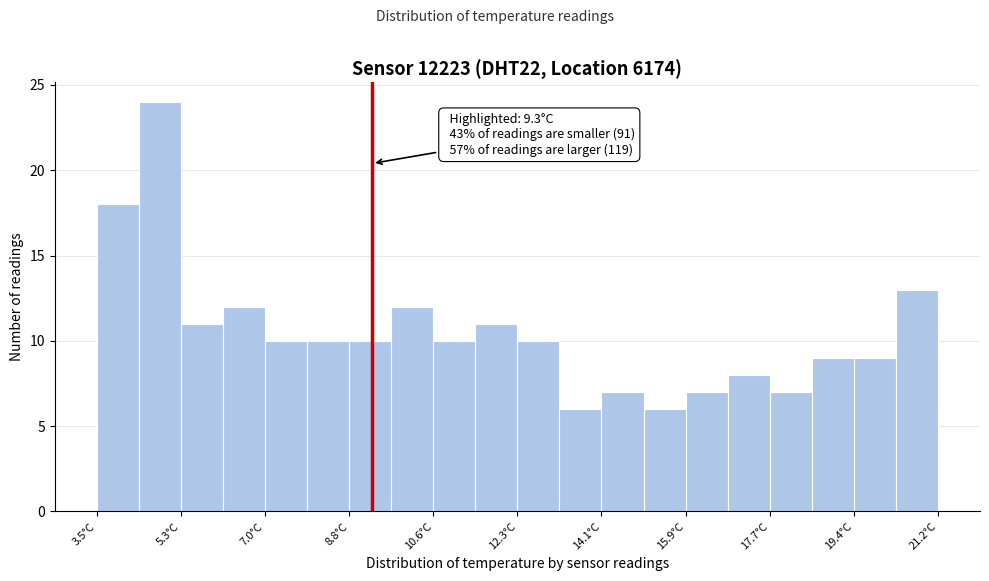

Over which range of the x-axis is the bar tallest?

4.4 to 5.2